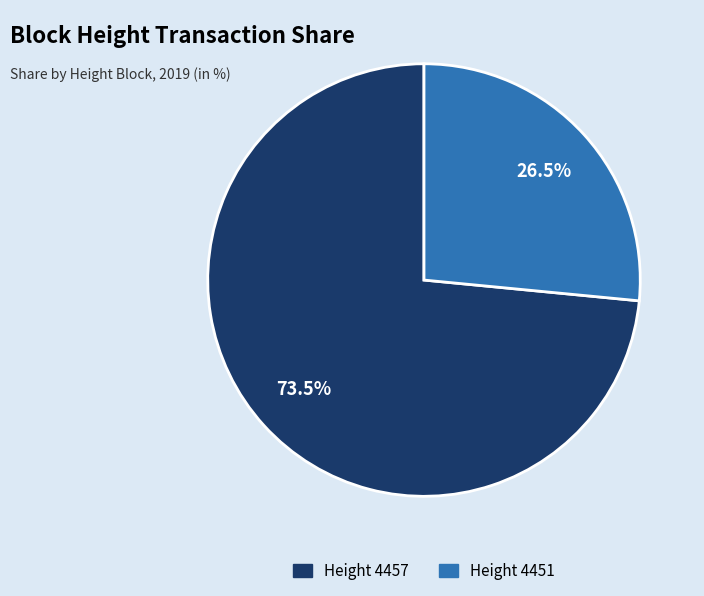

Does any single category account for the majority?

Yes